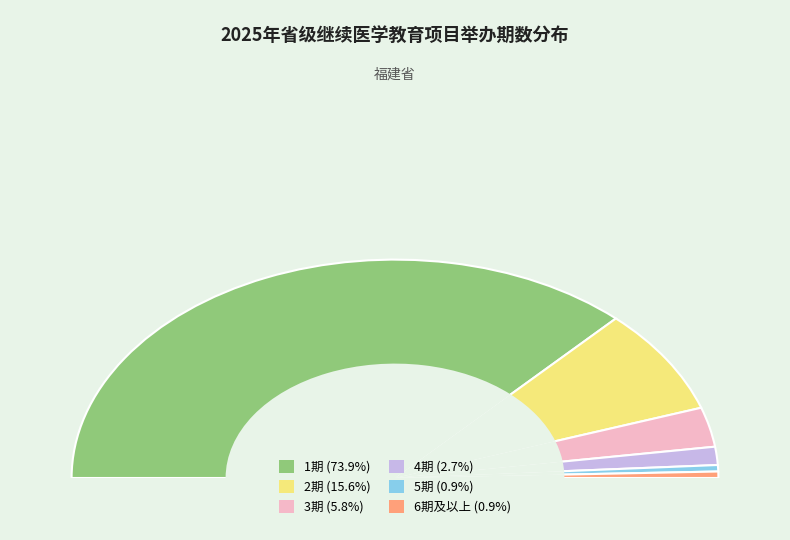

Does 5 represent more than half of the total?

No